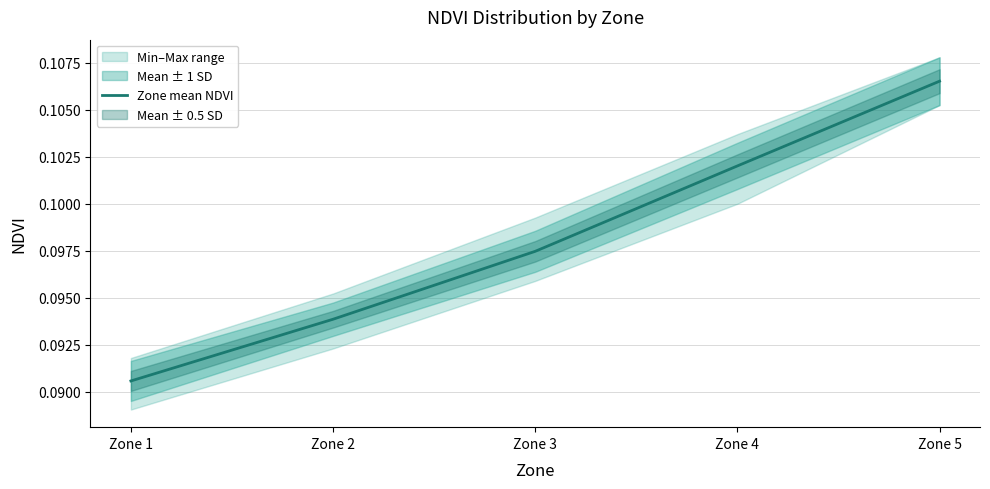

Is this an area chart (filled region under the line)?

No